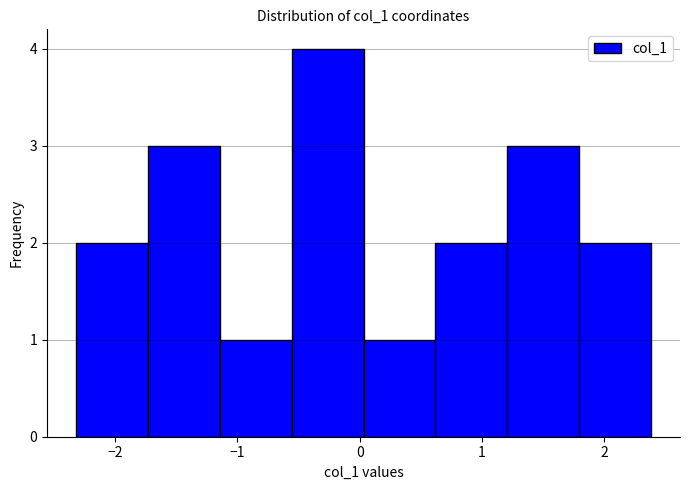

Reading left to right, list every bar in this chart as the range it spans on the x-axis followed by its height. Neither the bar edges nor the heights are printed on the chart, so give them approximately, as read against the axes.

-2.3 to -1.7: 2
-1.7 to -1.1: 3
-1.1 to -0.6: 1
-0.6 to 0.0: 4
0.0 to 0.6: 1
0.6 to 1.2: 2
1.2 to 1.8: 3
1.8 to 2.4: 2